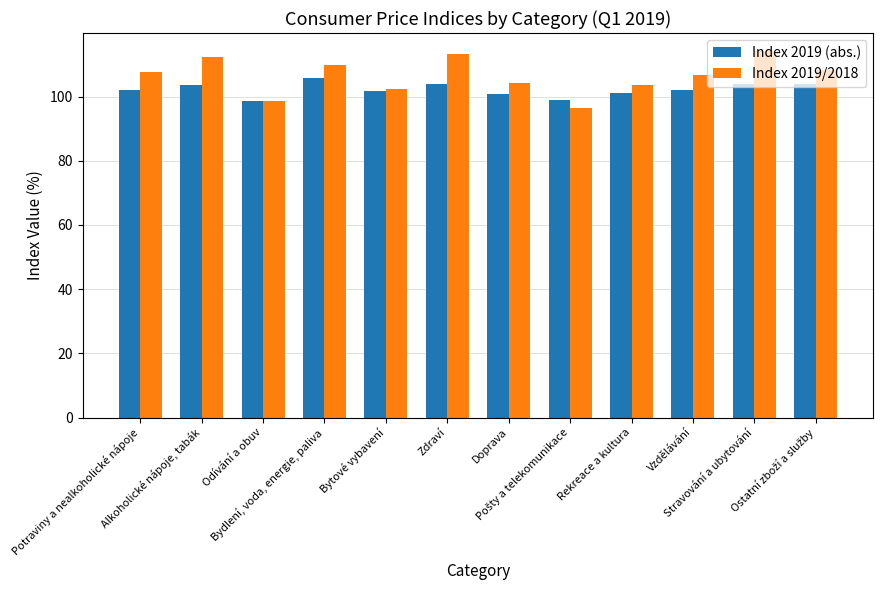

What is the sum of all Index 2019 (abs.) values?

1226.1